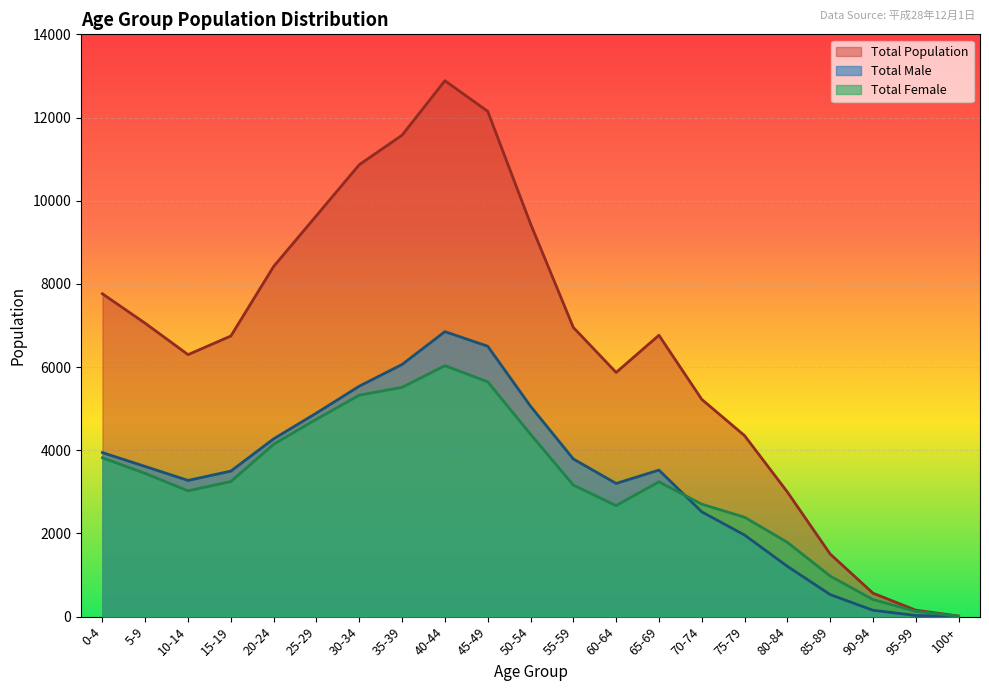

At which category does Total Female reach its first local peak?

40-44